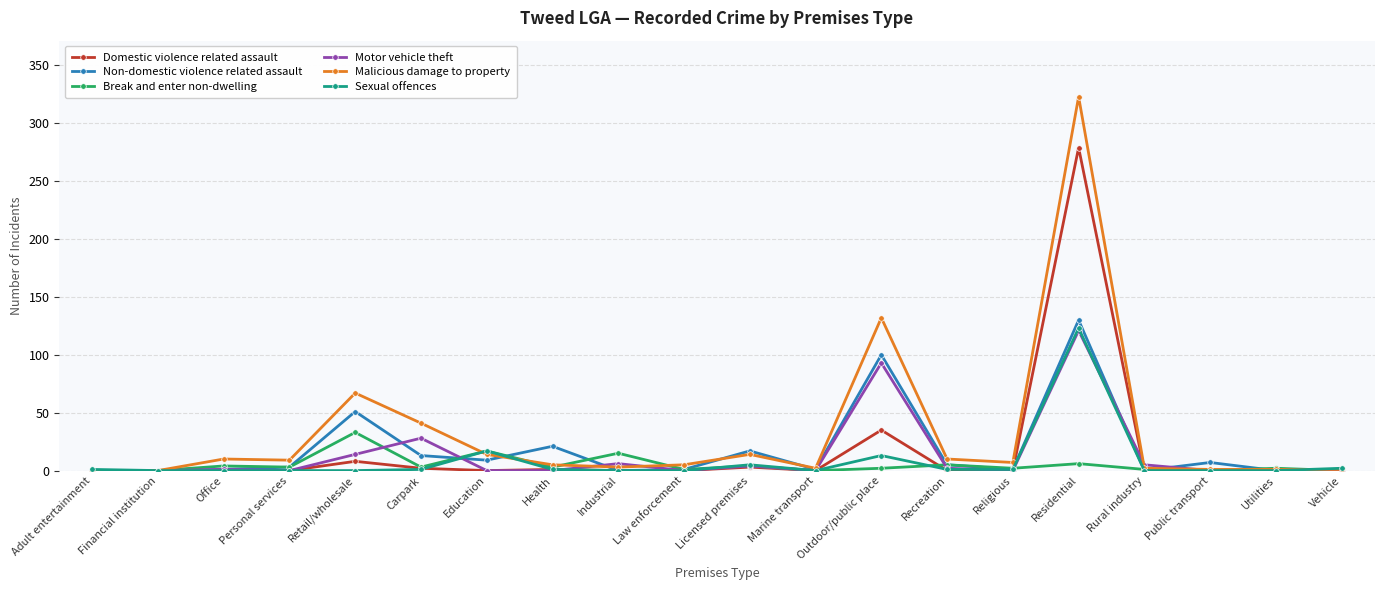

Is the value of Domestic violence related assault at Adult entertainment greater than the value of Motor vehicle theft at Retail/wholesale?

No